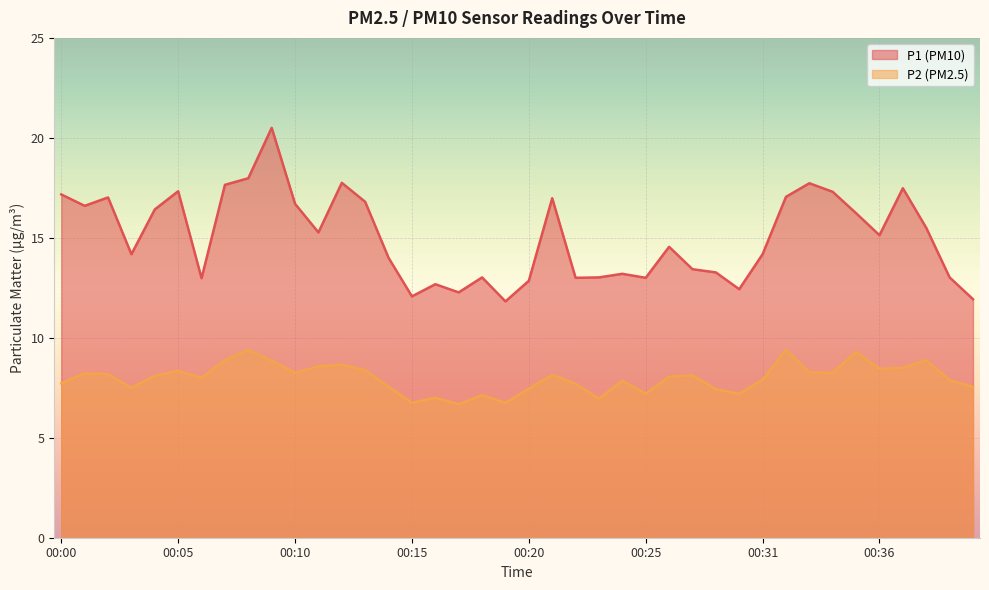

Is it true that P1 equals 14.0 at 00:14?

True